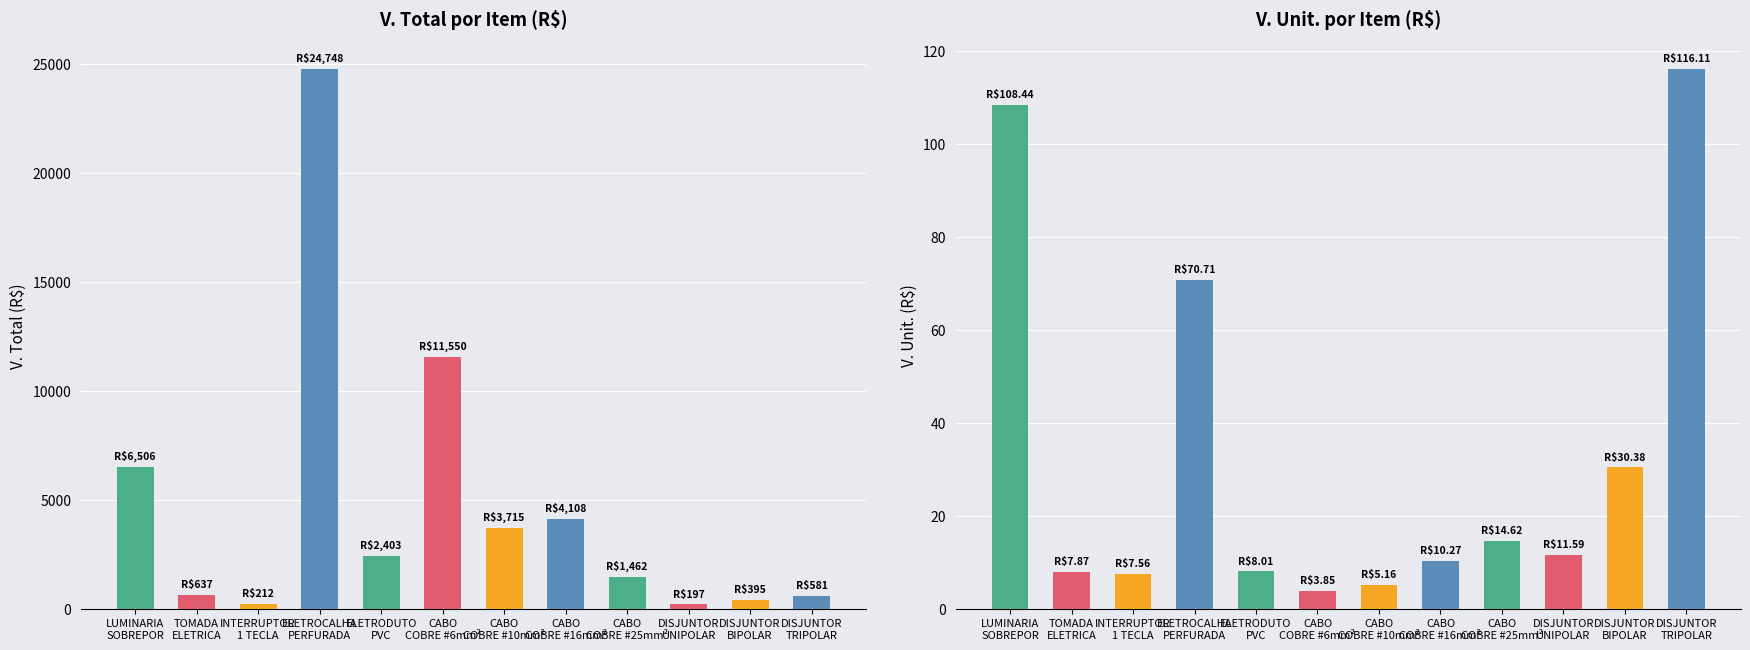

Reading left to right, extract all data points from this chart.

V. Total (R$): 6506.4	637.5	211.7	24748.5	2403.0	11550.0	3715.2	4108.0	1462.0	197.0	394.9	580.5
V. Unit. (R$): 108.4	7.9	7.6	70.7	8.0	3.9	5.2	10.3	14.6	11.6	30.4	116.1